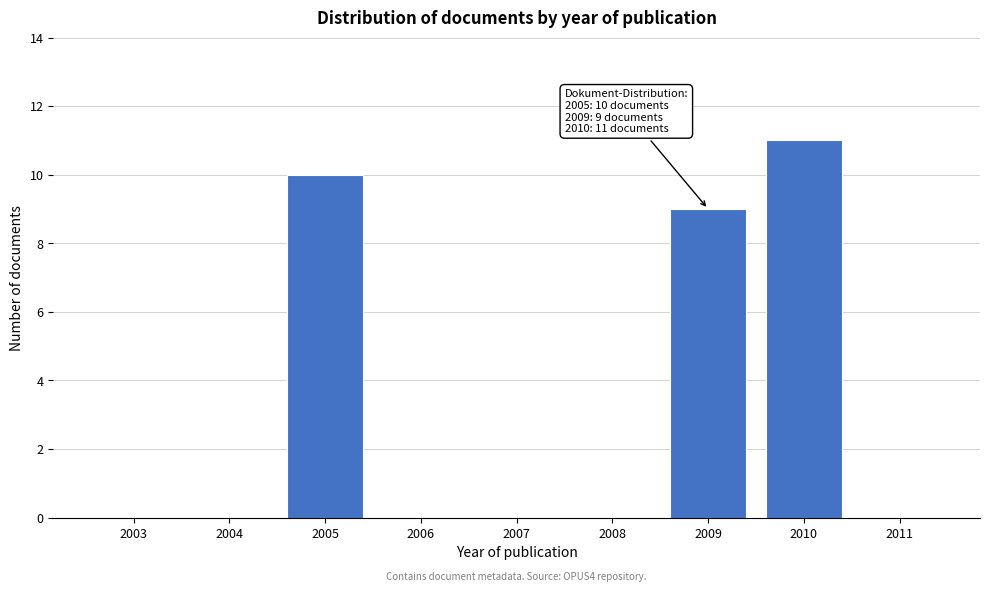

Reading left to right, transcribe all the data shown in this chart.

2003=0	2004=0	2005=10	2006=0	2007=0	2008=0	2009=9	2010=11	2011=0